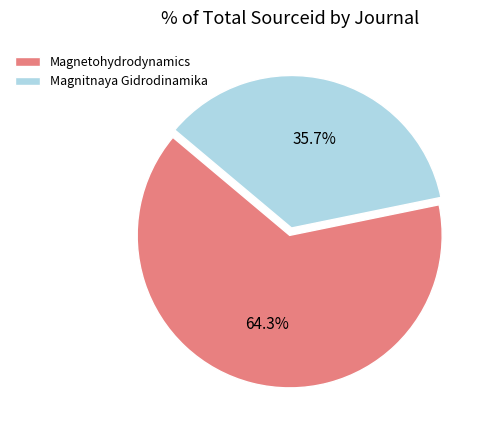

Approximately how many times larger is the value at Magnetohydrodynamics compared to Magnitnaya Gidrodinamika?

1.8